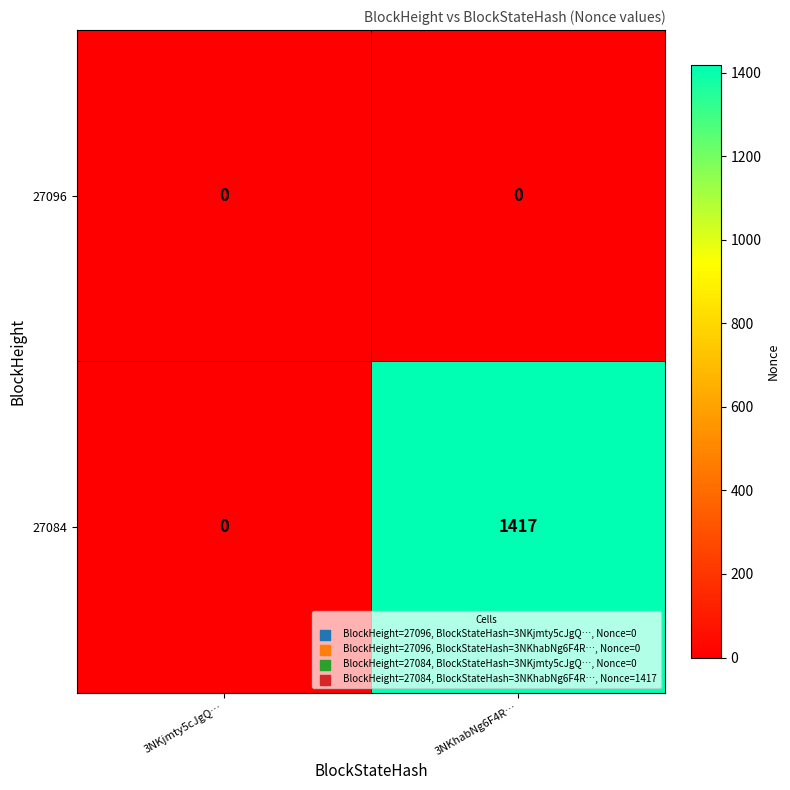

Is it true that 27084 equals 1417 at 3NKhabNg6F4R…?

True